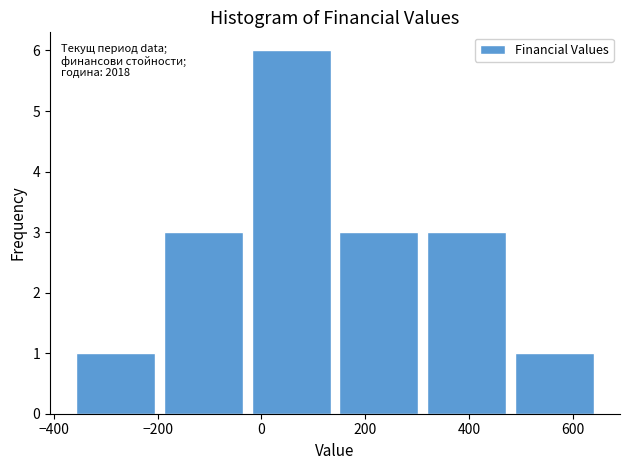

Over which range of the x-axis is the bar tallest?

-20 to 140